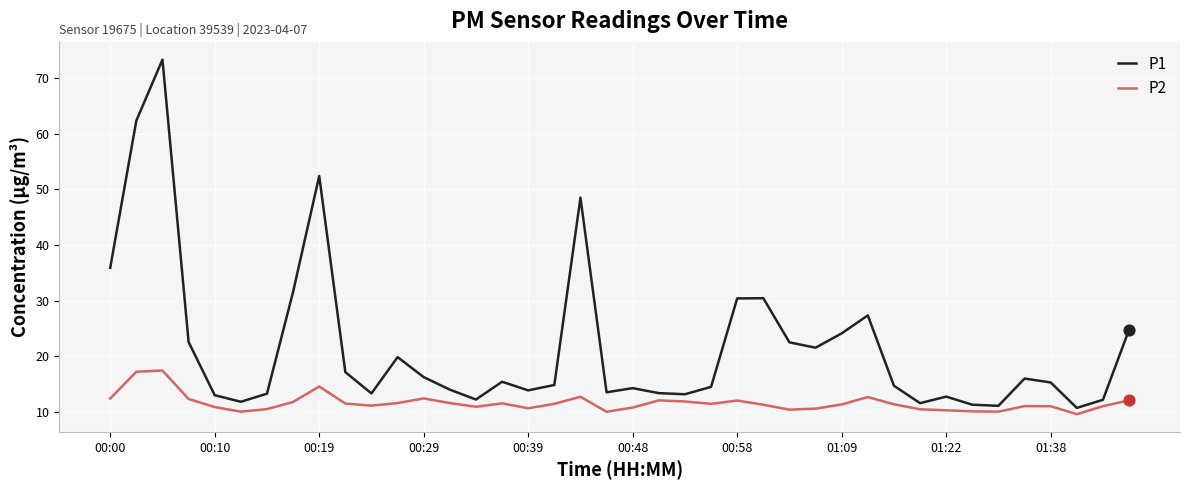

What are all the series names shown in the legend?

P1, P2